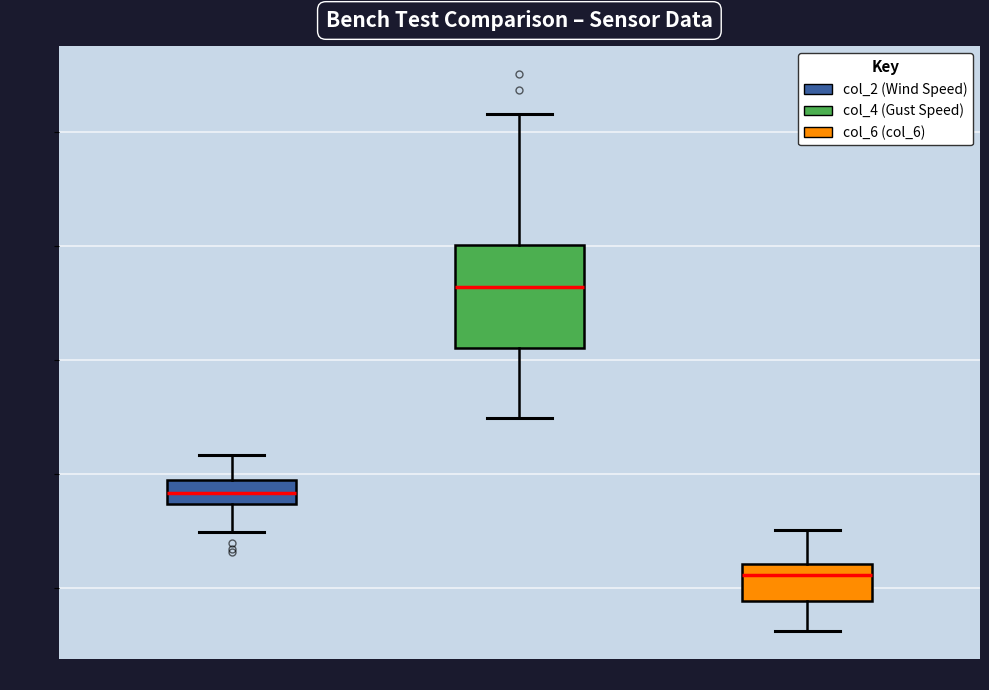

Where is the upper edge of the box for col_6 (col_6) on the y-axis? The values are not printed on the chart, so give them approximately, as read against the axis.

2.4